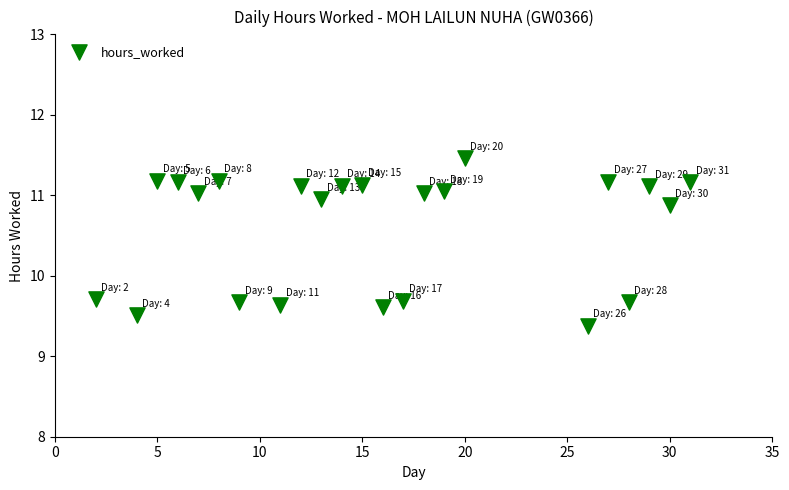

What is the range of Y values (max minus min)?

2.1